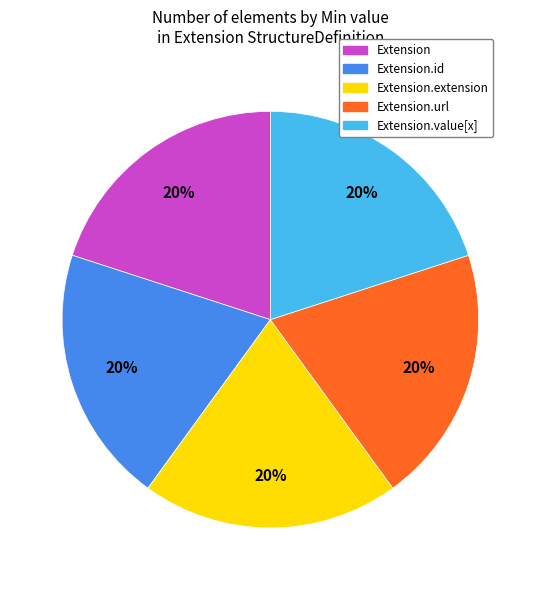

To the nearest percent, what is the average slice percentage?

20%